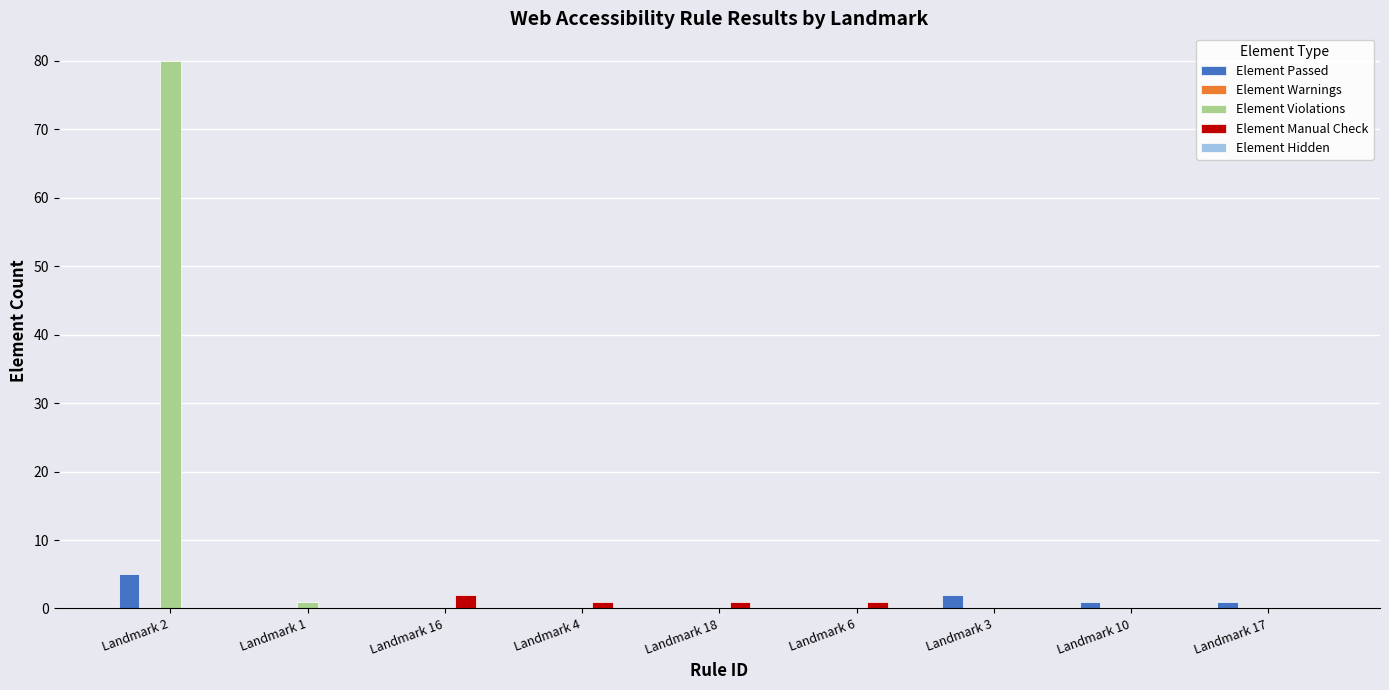

Does the chart contain stacked bars?

No